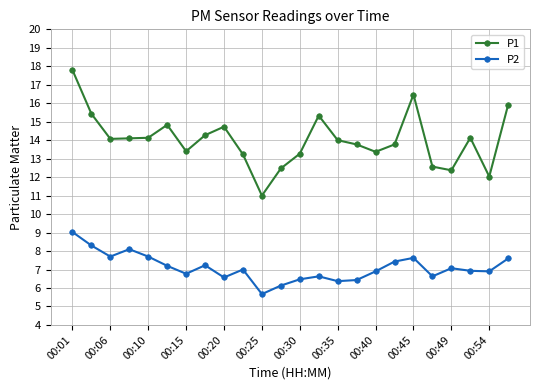

True or false: P1 and P2 cross at least once.

False